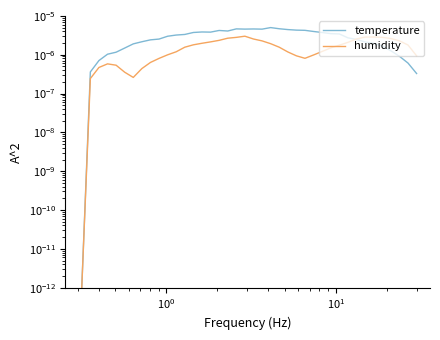

True or false: temperature has a value of 0.0 at 20.

False